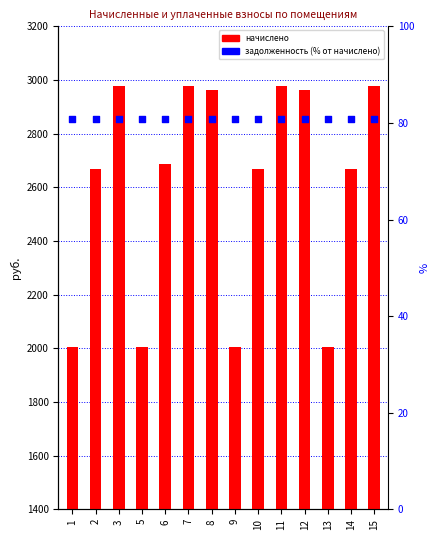

Which series has the largest Y range (max minus min)?

начислено